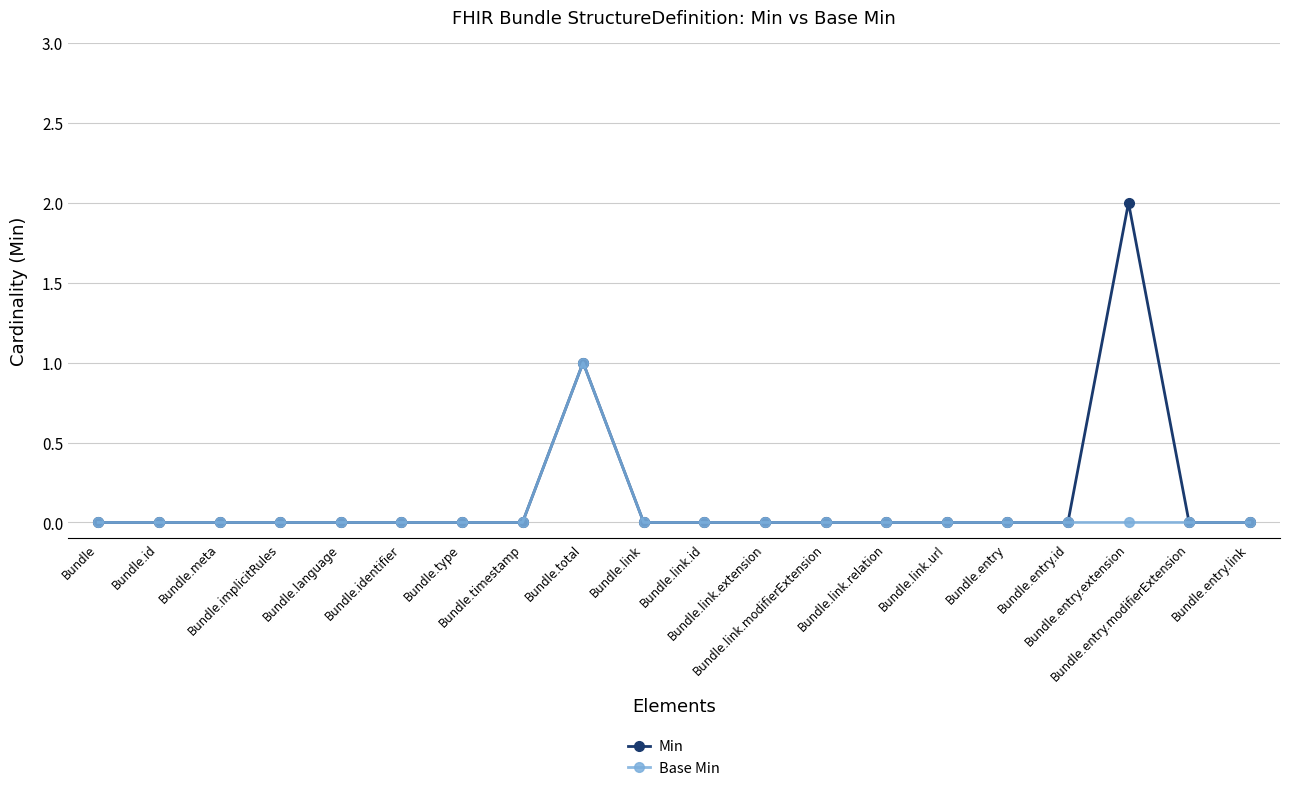

What are all the series names shown in the legend?

Min, Base Min